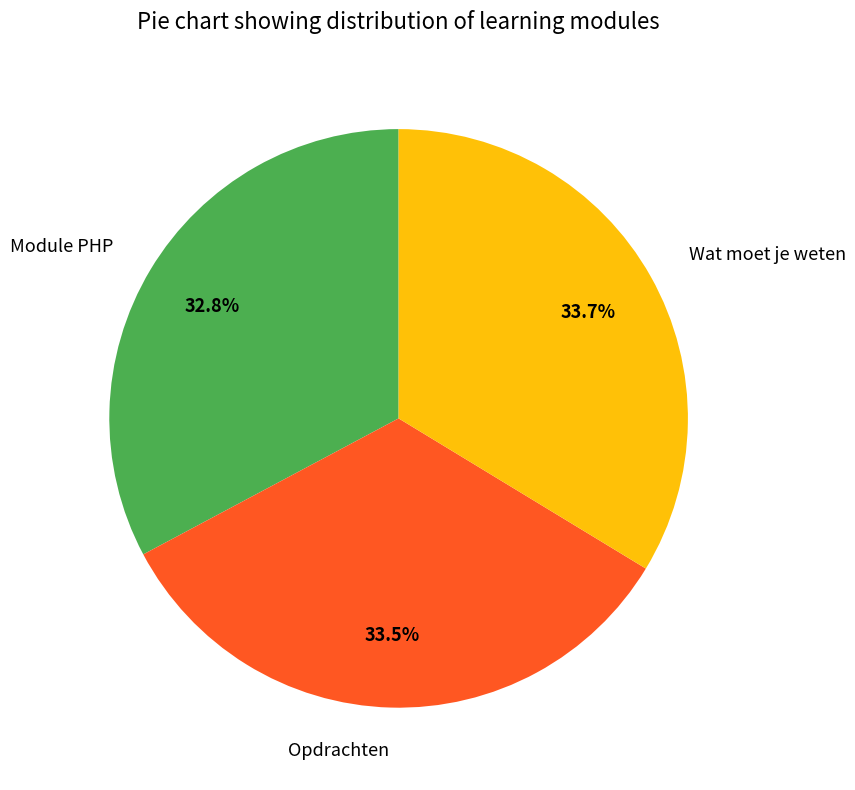

Which slice is the smallest?

Module PHP